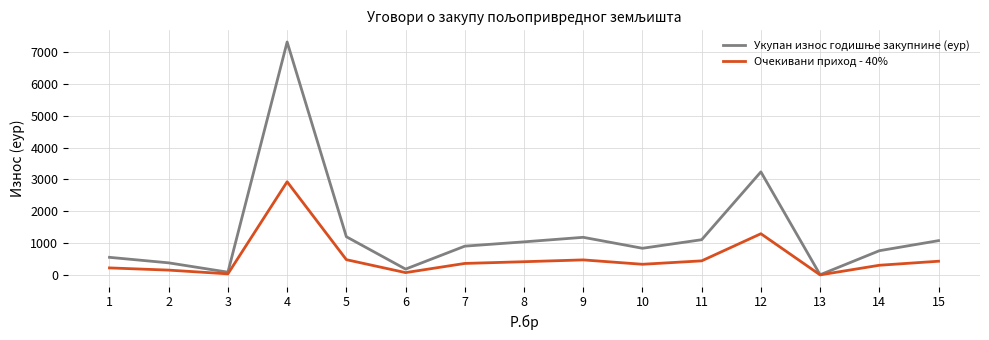

What is the sum of the Очекивани приход - 40% values at 10 and 13?

337.4